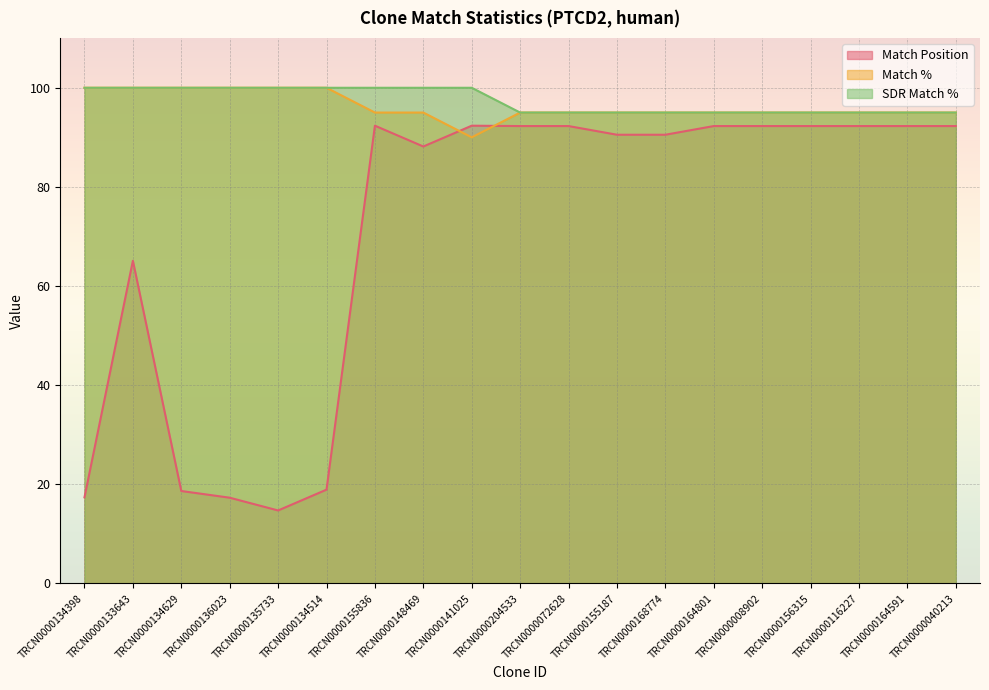

Rank the series at TRCN0000204533 from highest to lowest value.

Match %, SDR Match %, Match Position